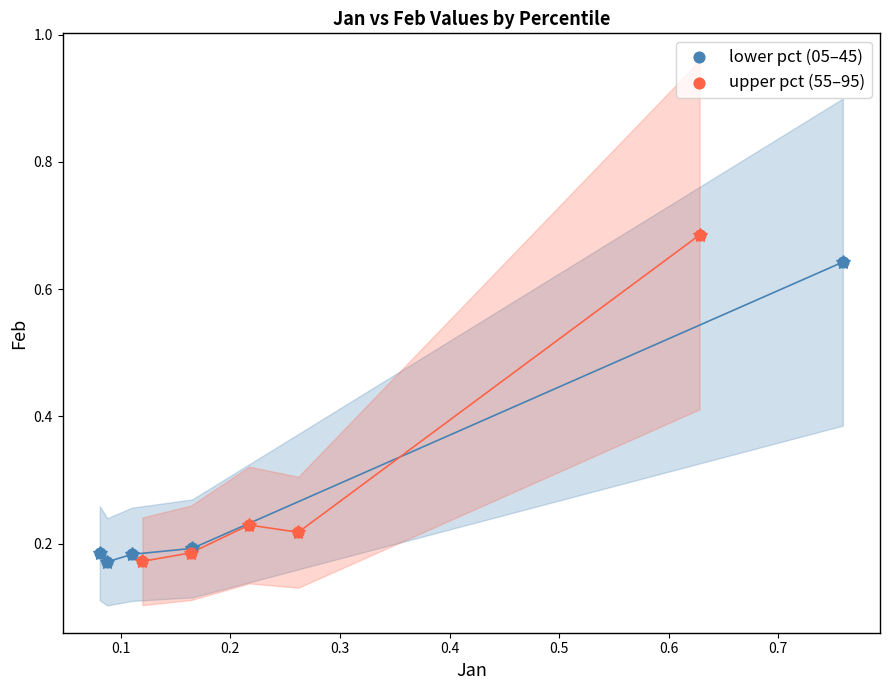

Which series reaches the maximum Y coordinate?

upper pct (55–95)